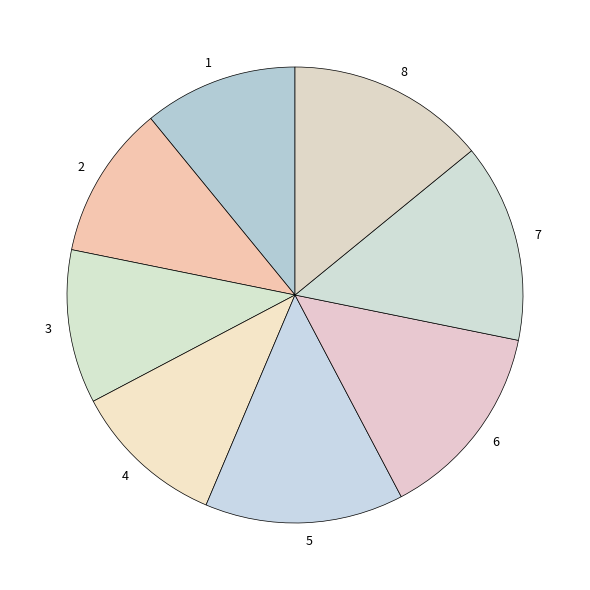

Between 2 and 6, which is larger?

6